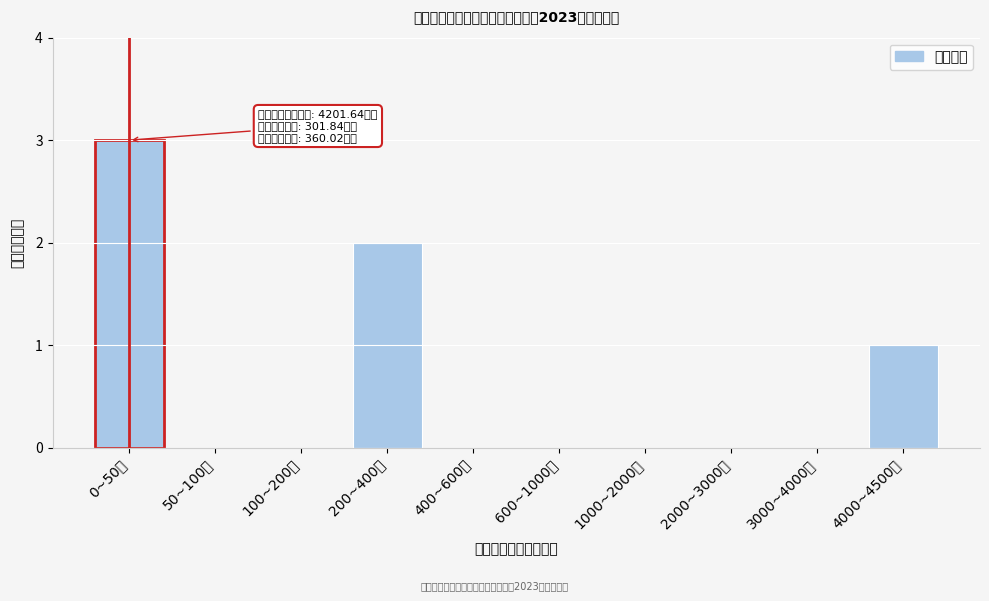

Reading left to right, what are all the values shown in this chart?

0~50万=3	50~100万=0	100~200万=0	200~400万=2	400~600万=0	600~1000万=0	1000~2000万=0	2000~3000万=0	3000~4000万=0	4000~4500万=1